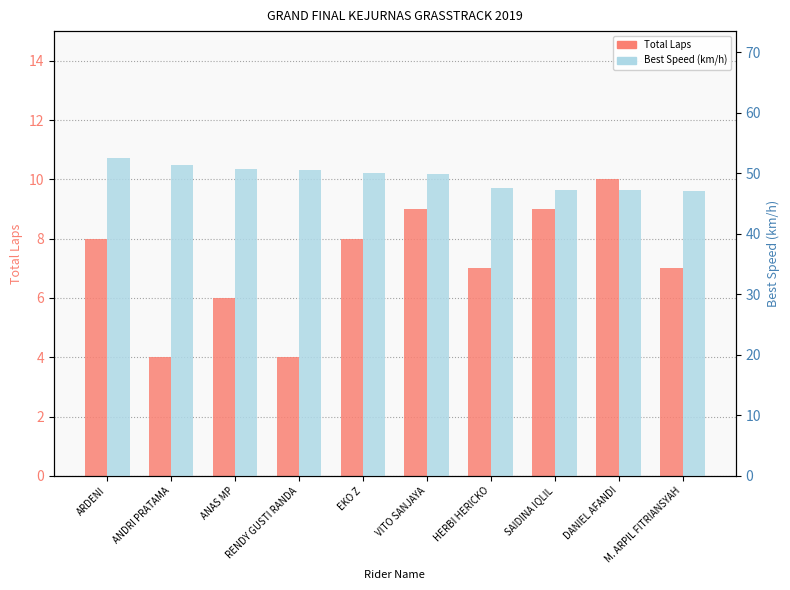

What are all the series names shown in the legend?

Total Laps, Best Speed